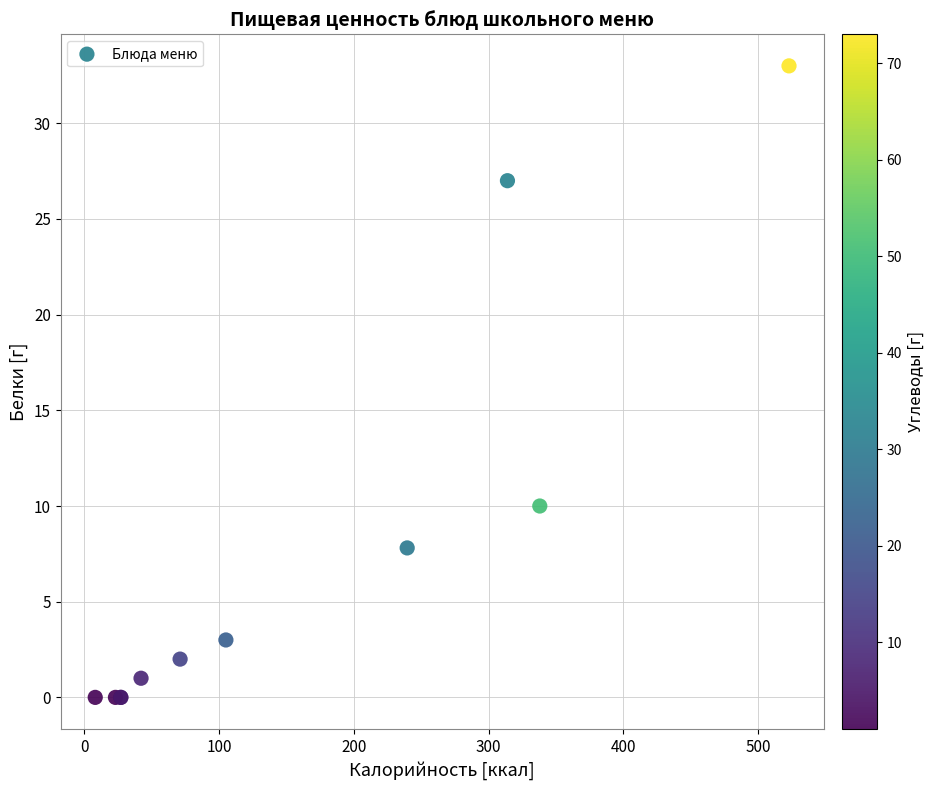

What Y value in the scatter plot is closest to 16?

10.0